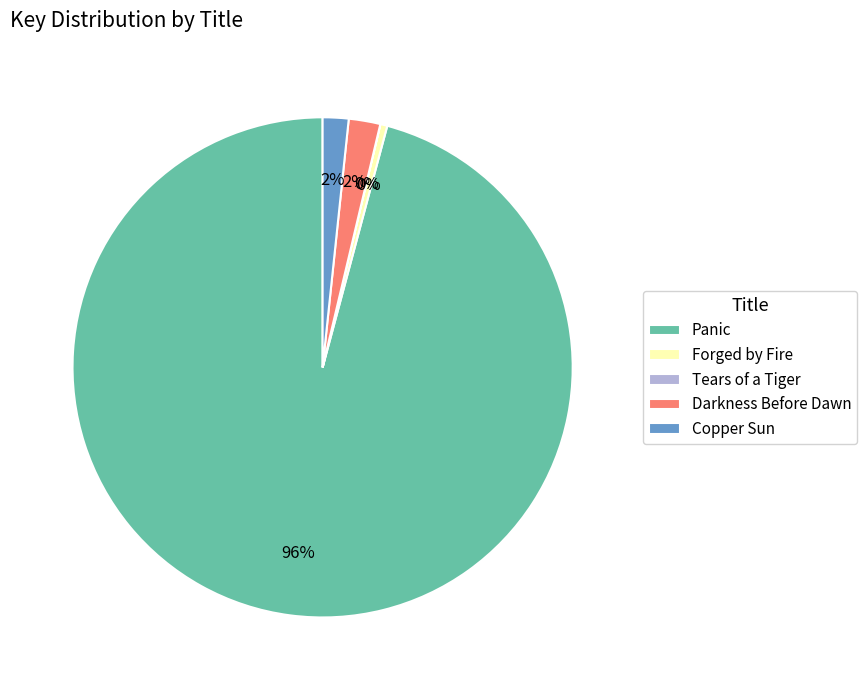

To the nearest percent, what is the difference between the Darkness Before Dawn and Panic slice percentages?

94%